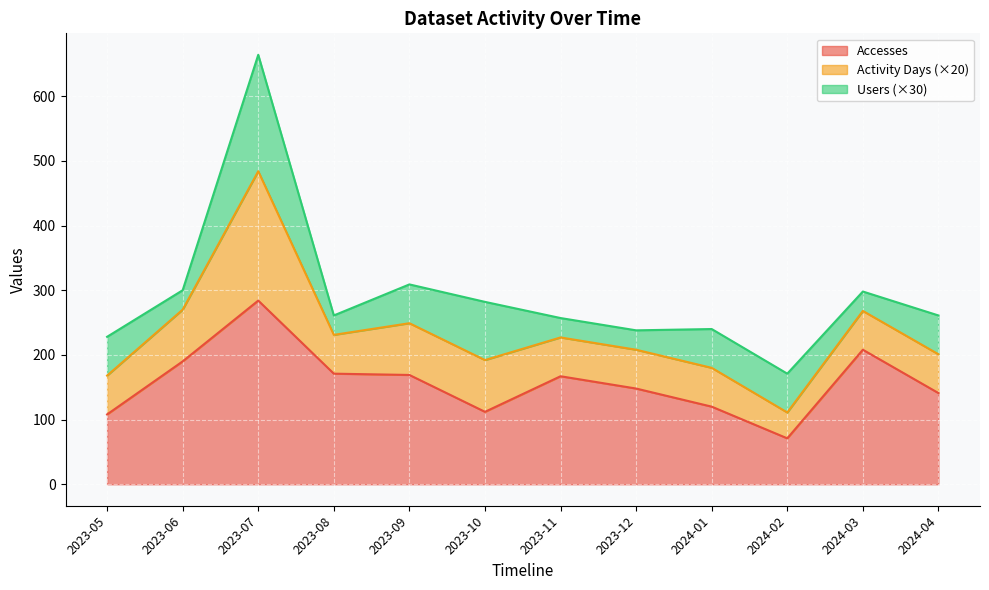

What is the difference between the Activity Days values at 2023-06 and 2023-11?

43